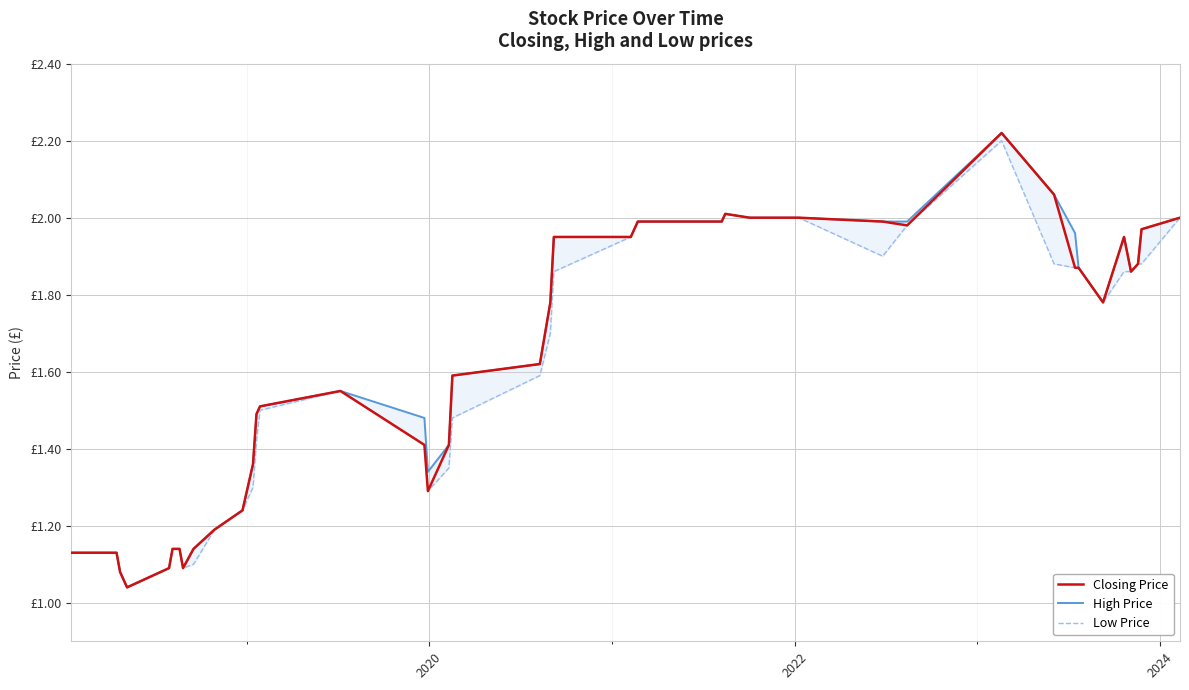

Rank the series by their average value, from lowest to highest.

Low Price, Closing Price, High Price